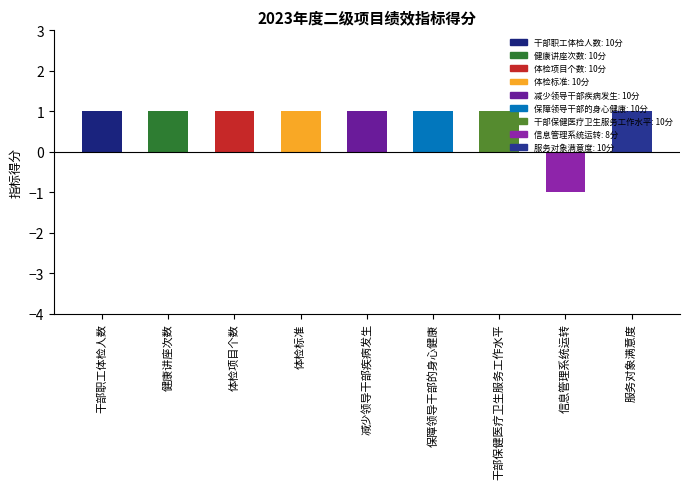

Reading left to right, extract all data points from this chart.

干部职工体检人数=1	健康讲座次数=1	体检项目个数=1	体检标准=1	减少领导干部疾病发生=1	保障领导干部的身心健康=1	干部保健医疗卫生服务工作水平=1	信息管理系统运转=-1	服务对象满意度=1